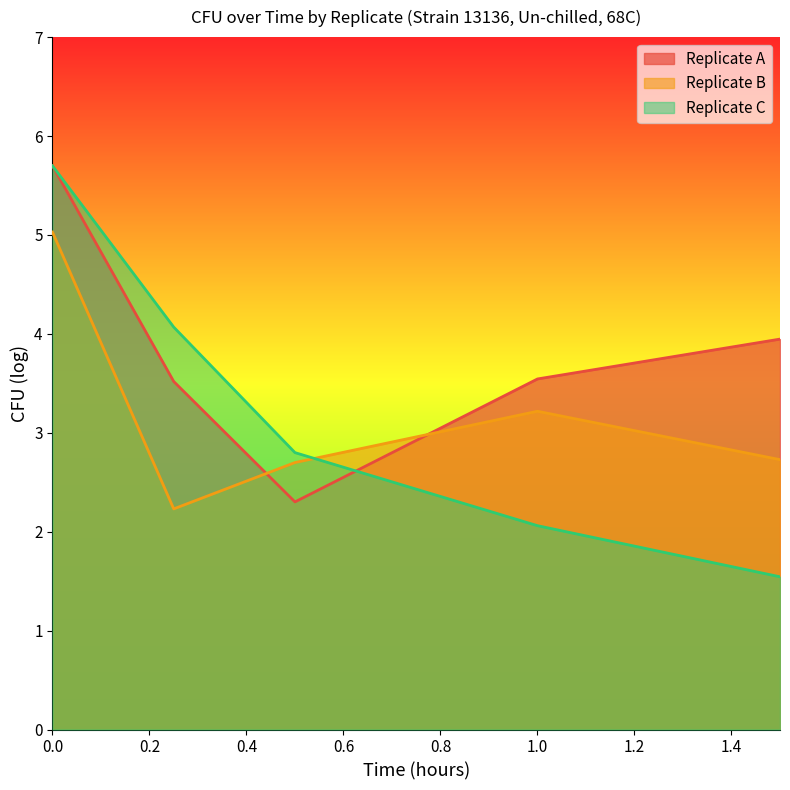

How many lines are shown in the chart?

3